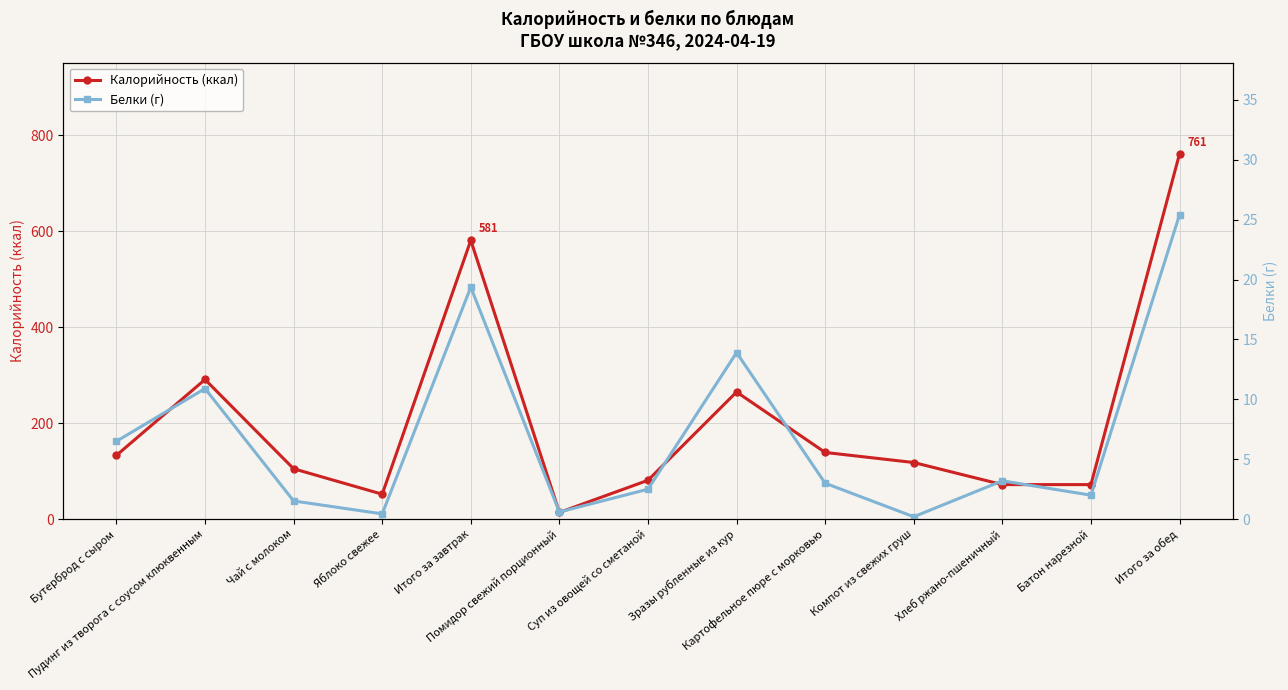

What is the difference between the Калорийность (ккал) values at Бутерброд с сыром and Картофельное пюре с морковью?

6